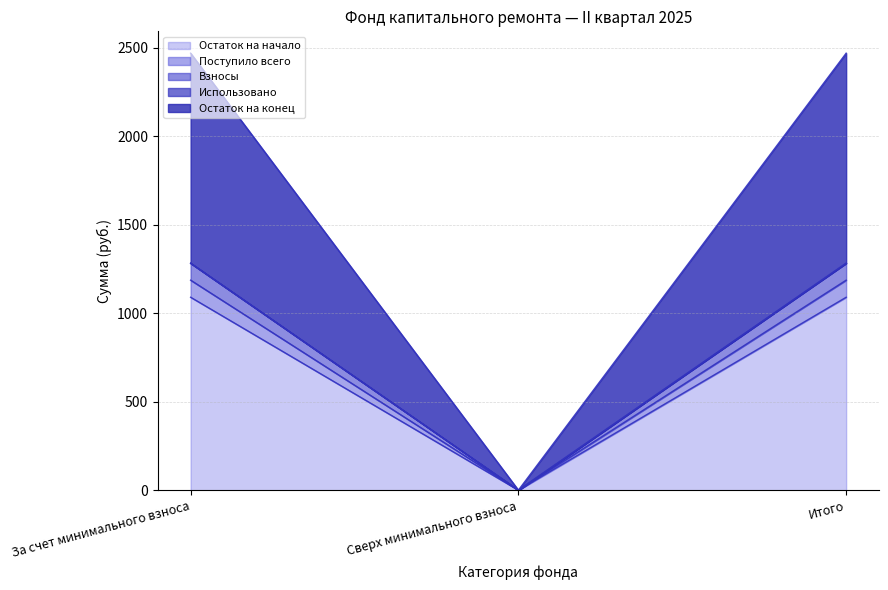

Is the value of Взносы at За счет минимального взноса greater than the value of Остаток на начало at Сверх минимального взноса?

Yes